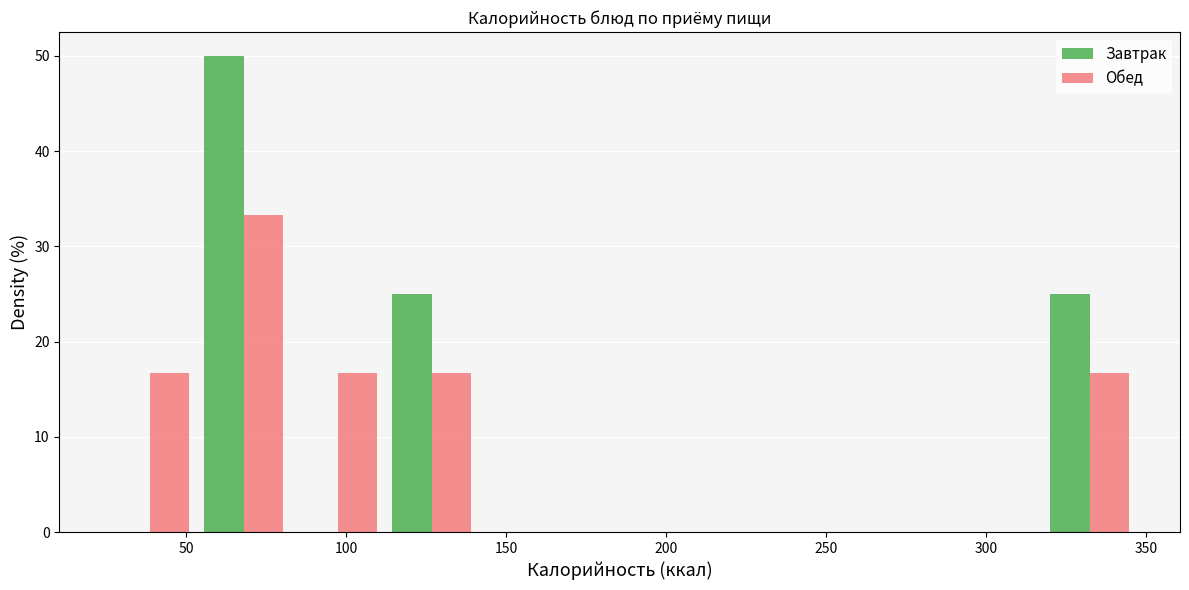

Reading left to right, transcribe this chart: for each range on the x-axis, give the height of each series' bar. Neither the bar edges nor the heights are printed on the chart, so give them approximately, as read against the axes.

25 to 55: Завтрак=0	Обед=17
55 to 85: Завтрак=50	Обед=33
85 to 110: Завтрак=0	Обед=17
110 to 140: Завтрак=25	Обед=17
140 to 170: Завтрак=0	Обед=0
170 to 200: Завтрак=0	Обед=0
200 to 230: Завтрак=0	Обед=0
230 to 260: Завтрак=0	Обед=0
260 to 290: Завтрак=0	Обед=0
290 to 320: Завтрак=0	Обед=0
320 to 345: Завтрак=25	Обед=17